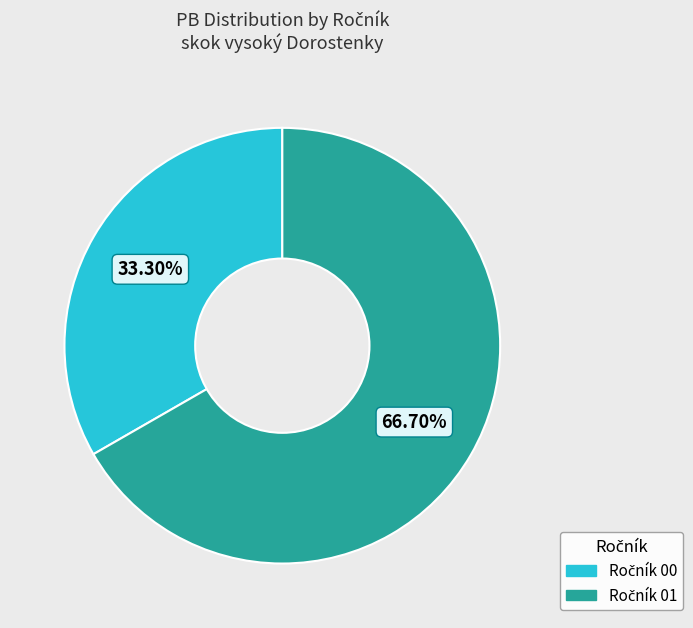

Does any single category account for the majority?

Yes